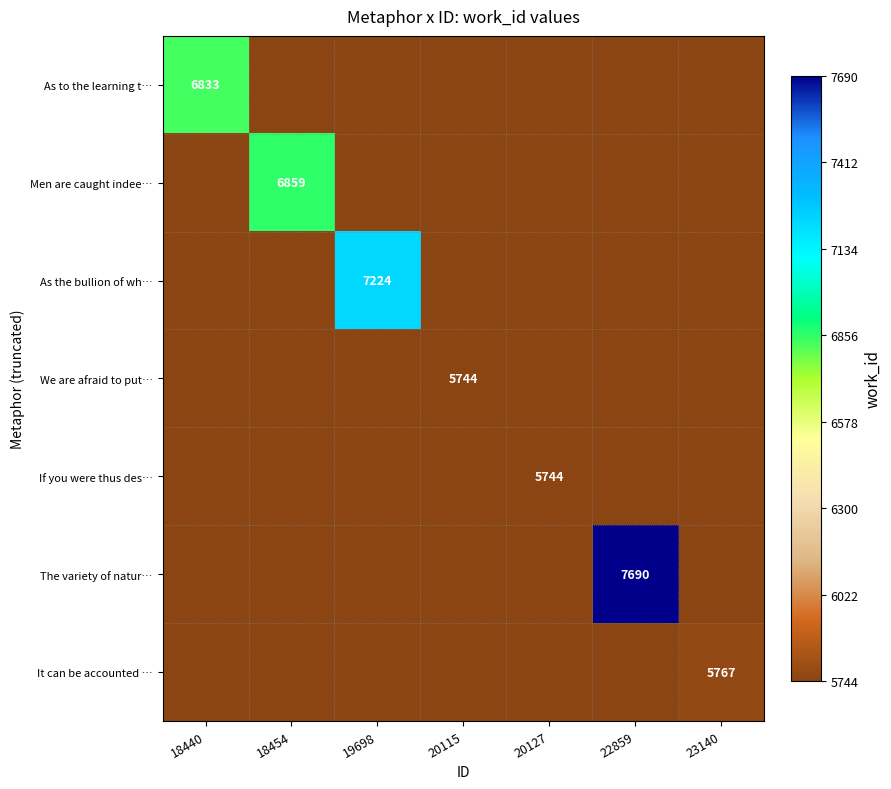

Rank the series at 22859 from highest to lowest value.

The variety of natur…, As to the learning t…, Men are caught indee…, As the bullion of wh…, We are afraid to put…, If you were thus des…, It can be accounted …